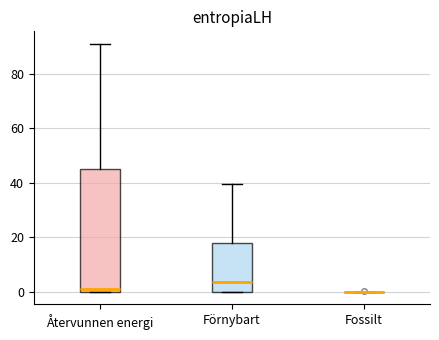

Where does the median line of the box for Återvunnen energi sit on the y-axis? The values are not printed on the chart, so give them approximately, as read against the axis.

2